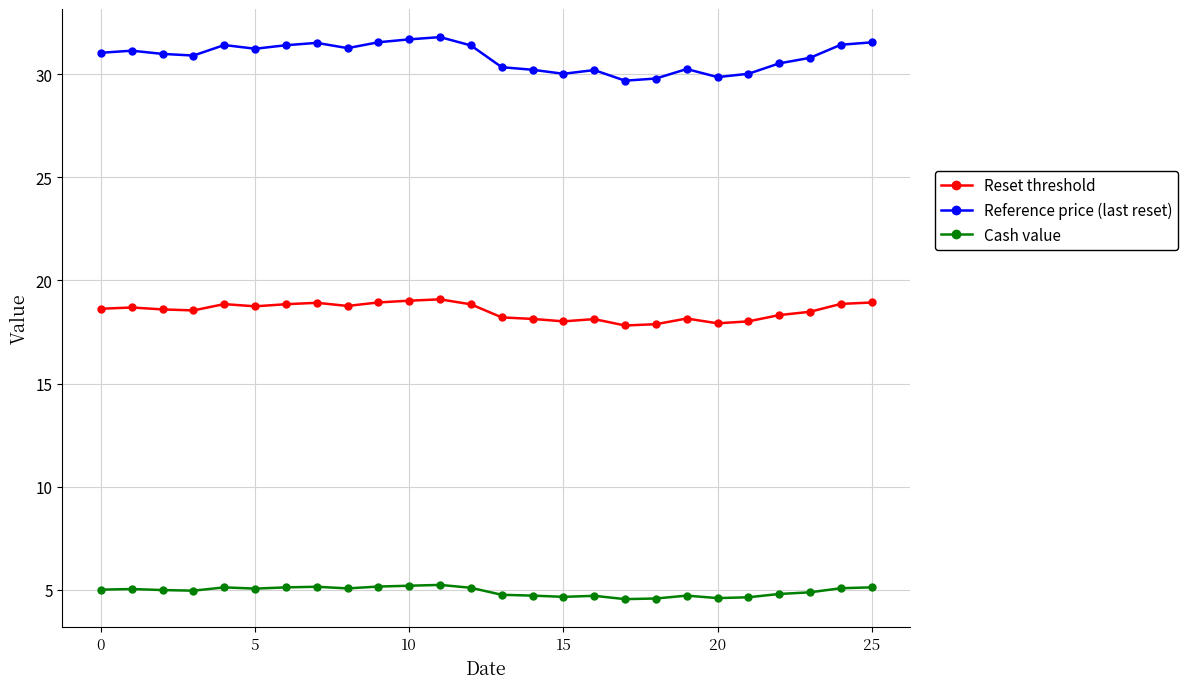

What is the value of the Reset threshold point at the 21st from the left?

17.9